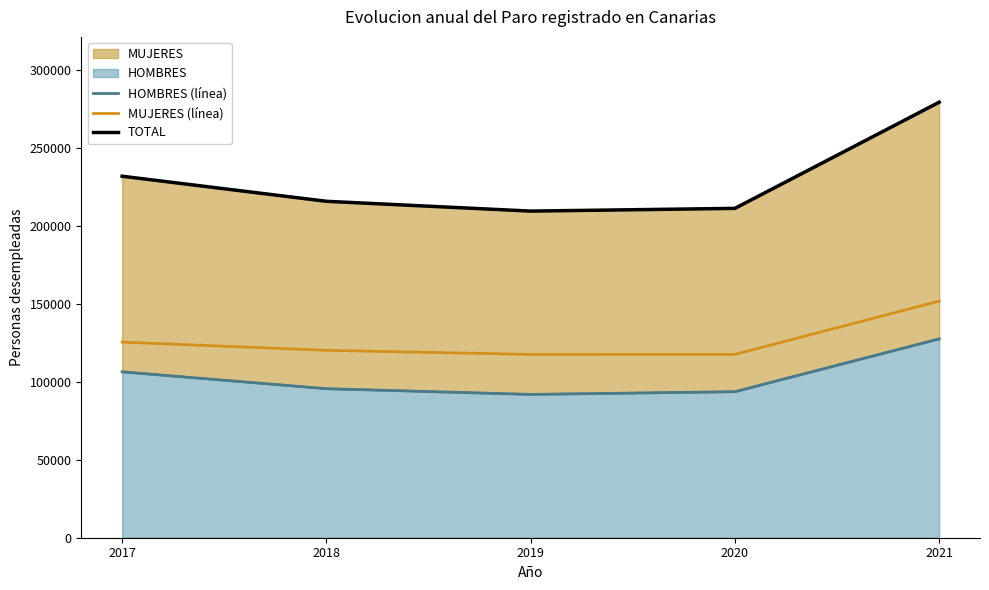

Which category has the highest value in the MUJERES (línea) series?

2021